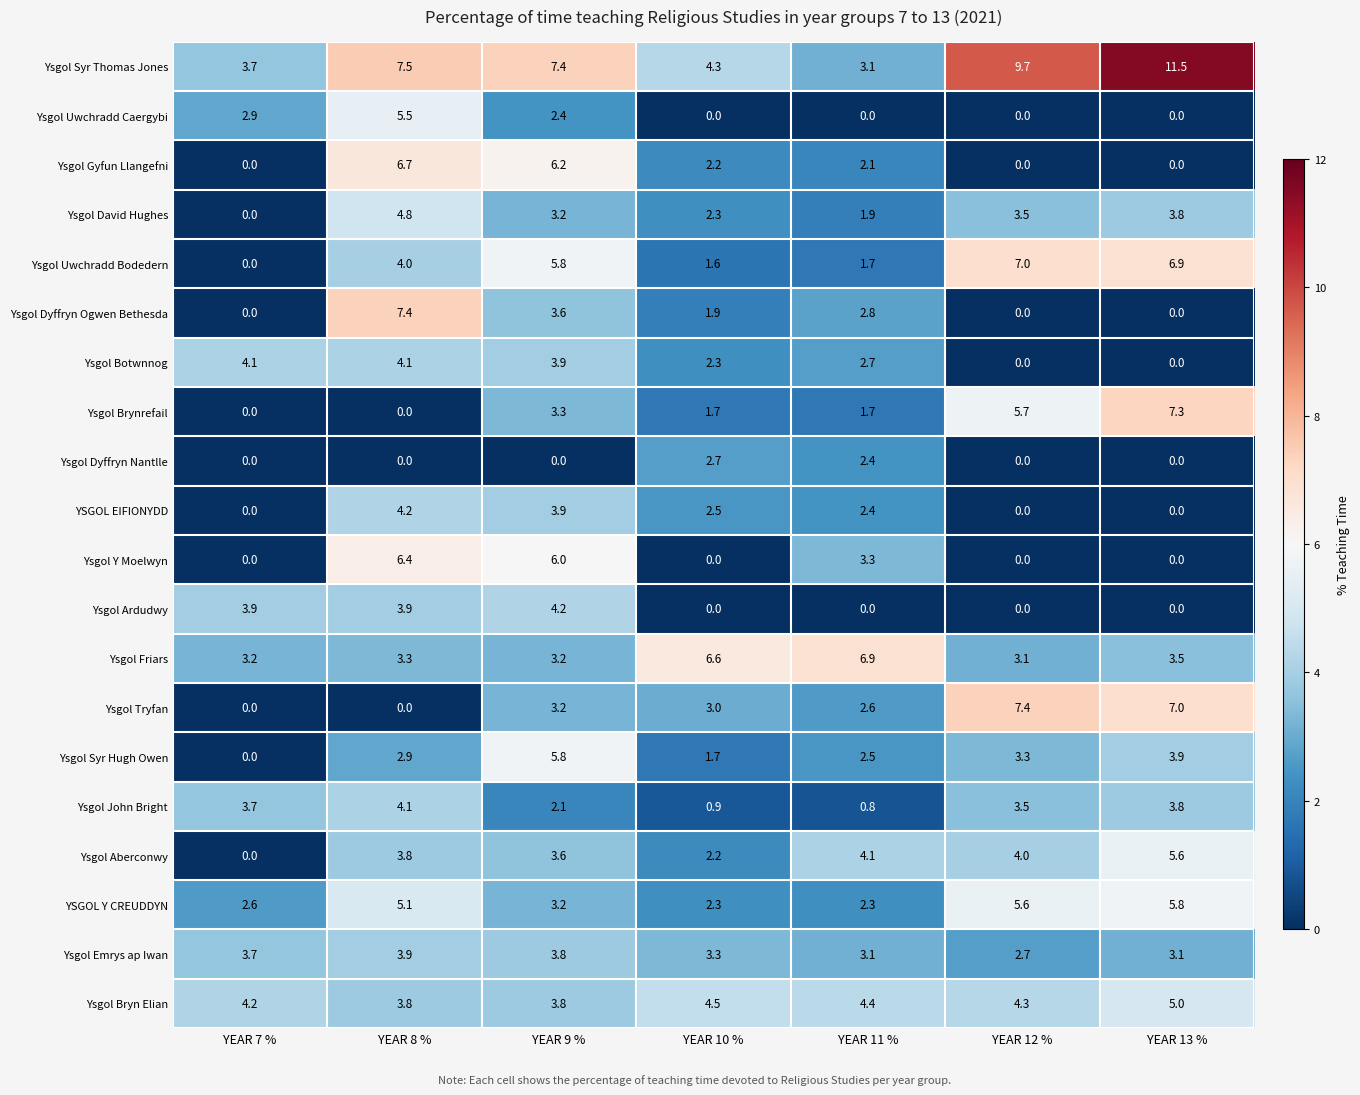

At which label does Ysgol Bryn Elian reach its peak?

YEAR 13 %